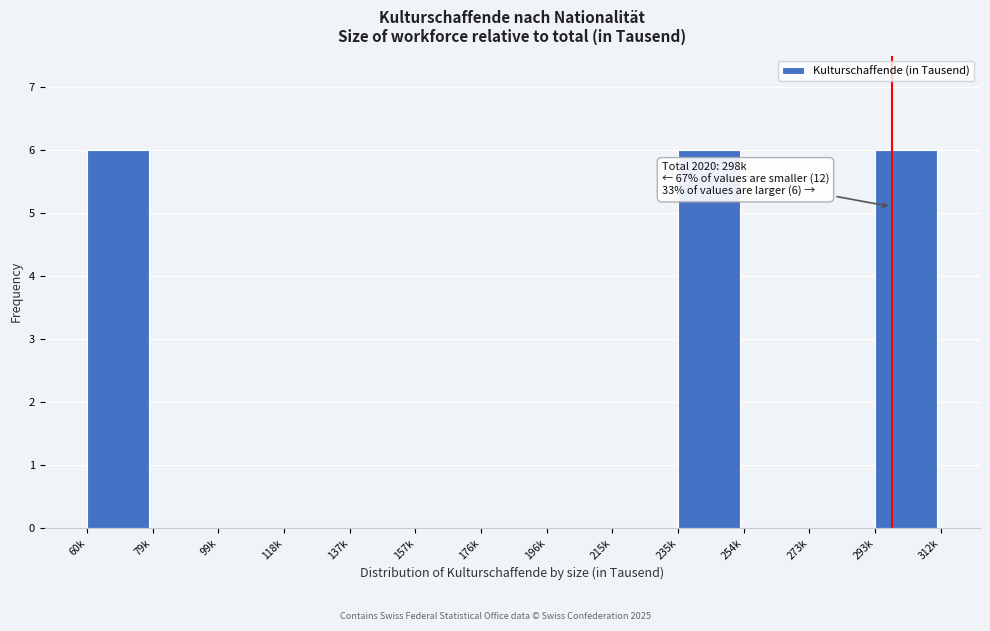

Reading right to left, what are all the values shown in this chart?

293k=6	273k=0	254k=0	235k=6	215k=0	196k=0	176k=0	157k=0	137k=0	118k=0	99k=0	79k=0	60k=6